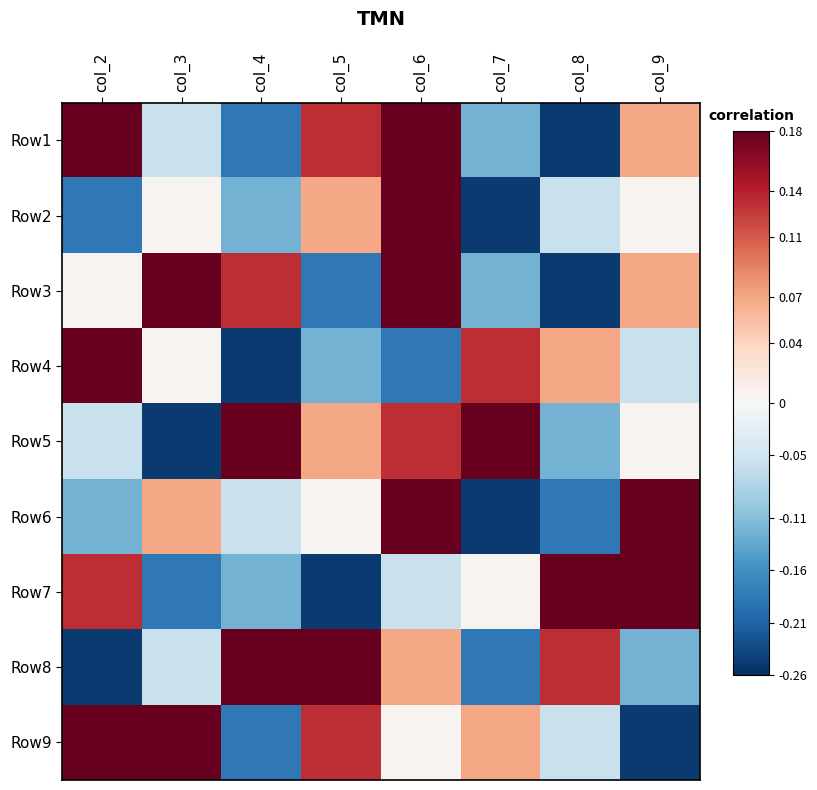

Reading left to right, extract all data points from this chart.

Row1: col_2=0.3	col_3=-0.1	col_4=-0.2	col_5=0.1	col_6=0.2	col_7=-0.1	col_8=-0.2	col_9=0.1
Row2: col_2=-0.2	col_3=0.0	col_4=-0.1	col_5=0.1	col_6=0.2	col_7=-0.2	col_8=-0.1	col_9=0.0
Row3: col_2=0.0	col_3=0.2	col_4=0.1	col_5=-0.2	col_6=0.3	col_7=-0.1	col_8=-0.2	col_9=0.1
Row4: col_2=0.3	col_3=0.0	col_4=-0.2	col_5=-0.1	col_6=-0.2	col_7=0.1	col_8=0.1	col_9=-0.1
Row5: col_2=-0.1	col_3=-0.2	col_4=0.3	col_5=0.1	col_6=0.1	col_7=0.2	col_8=-0.1	col_9=0.0
Row6: col_2=-0.1	col_3=0.1	col_4=-0.1	col_5=0.0	col_6=0.2	col_7=-0.2	col_8=-0.2	col_9=0.3
Row7: col_2=0.1	col_3=-0.2	col_4=-0.1	col_5=-0.2	col_6=-0.1	col_7=0.0	col_8=0.3	col_9=0.2
Row8: col_2=-0.2	col_3=-0.1	col_4=0.2	col_5=0.3	col_6=0.1	col_7=-0.2	col_8=0.1	col_9=-0.1
Row9: col_2=0.2	col_3=0.3	col_4=-0.2	col_5=0.1	col_6=0.0	col_7=0.1	col_8=-0.1	col_9=-0.2